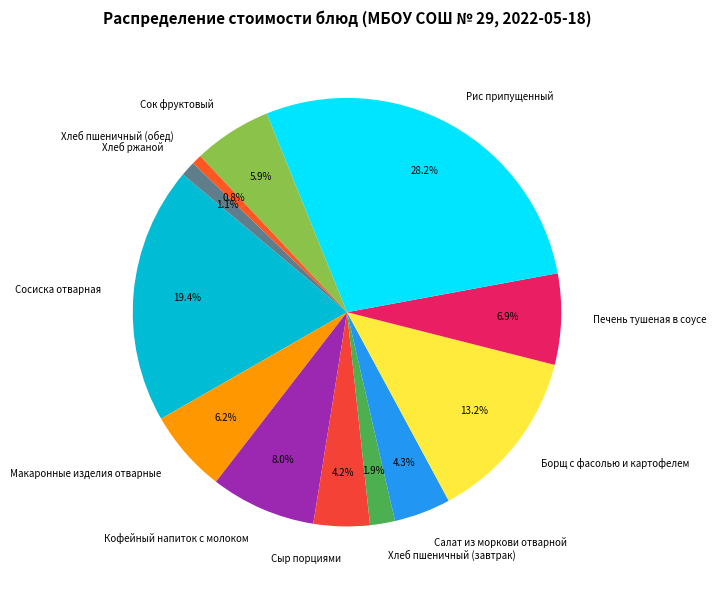

What is the largest slice in the pie chart?

Рис припущенный